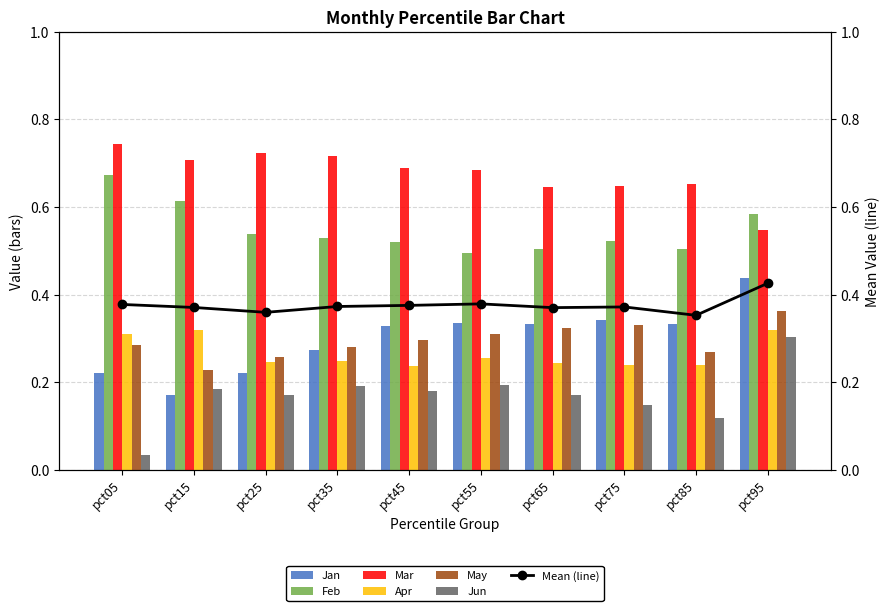

Which category has the lowest value in the Apr series?

pct45